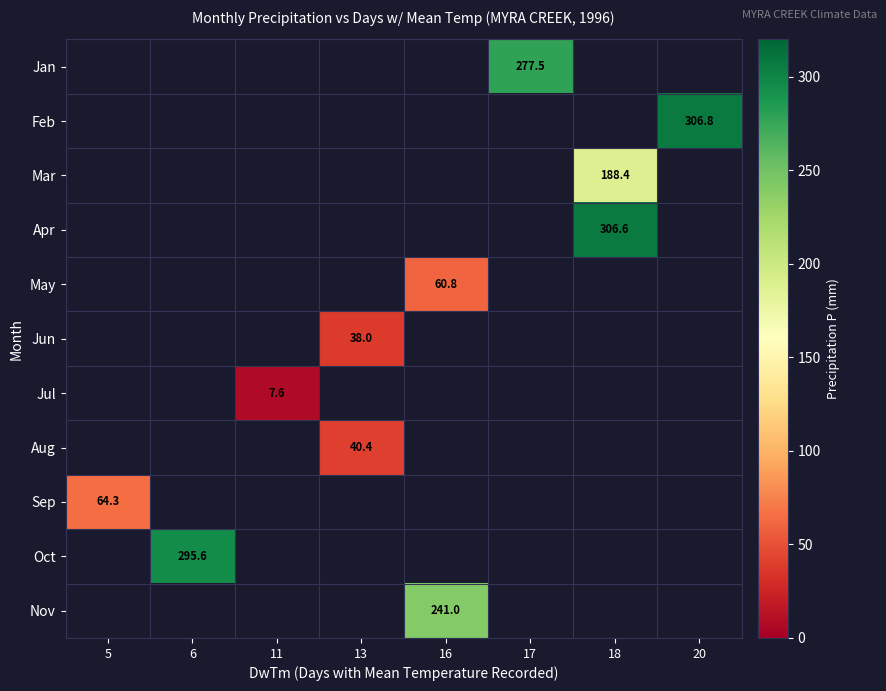

How many data points does each series have?

8